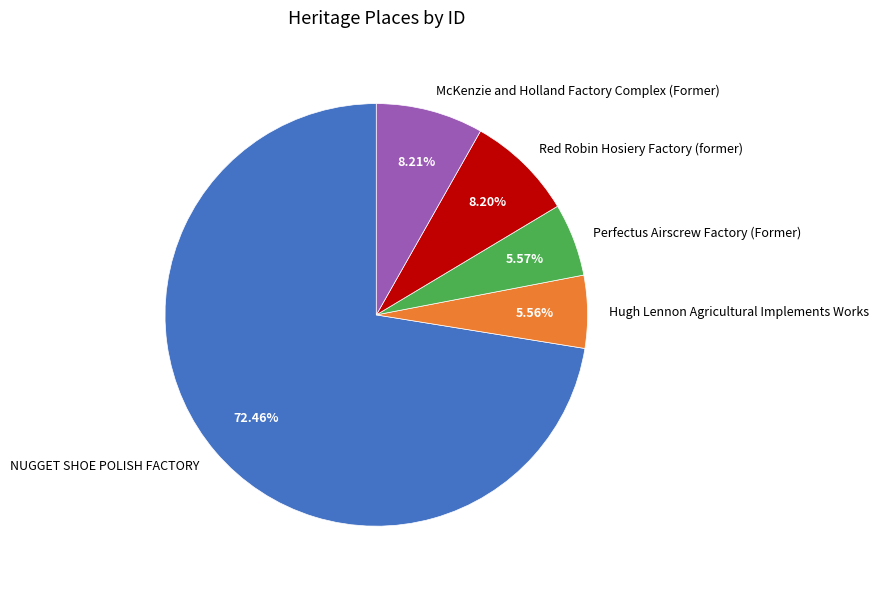

To the nearest percent, what is the difference between the NUGGET SHOE POLISH FACTORY and Hugh Lennon Agricultural Implements Works slice percentages?

67%